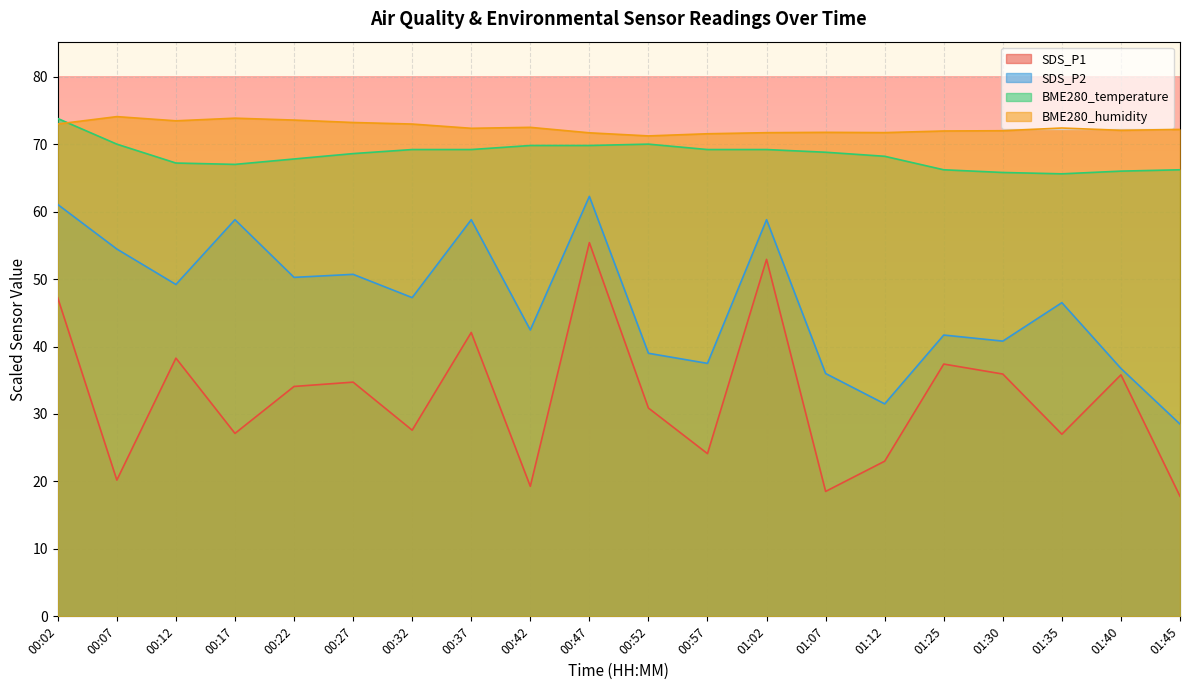

Between 00:02 and 00:12, which is larger?

00:02